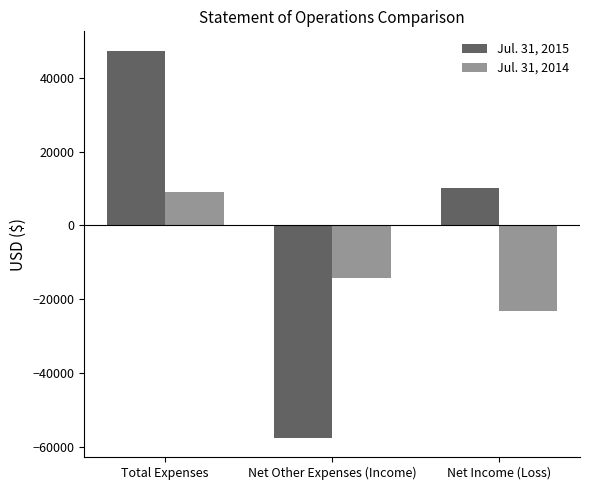

Reading left to right, extract all data points from this chart.

Jul. 31, 2015: 47284	-57399	10115
Jul. 31, 2014: 9000	-14158	-23158